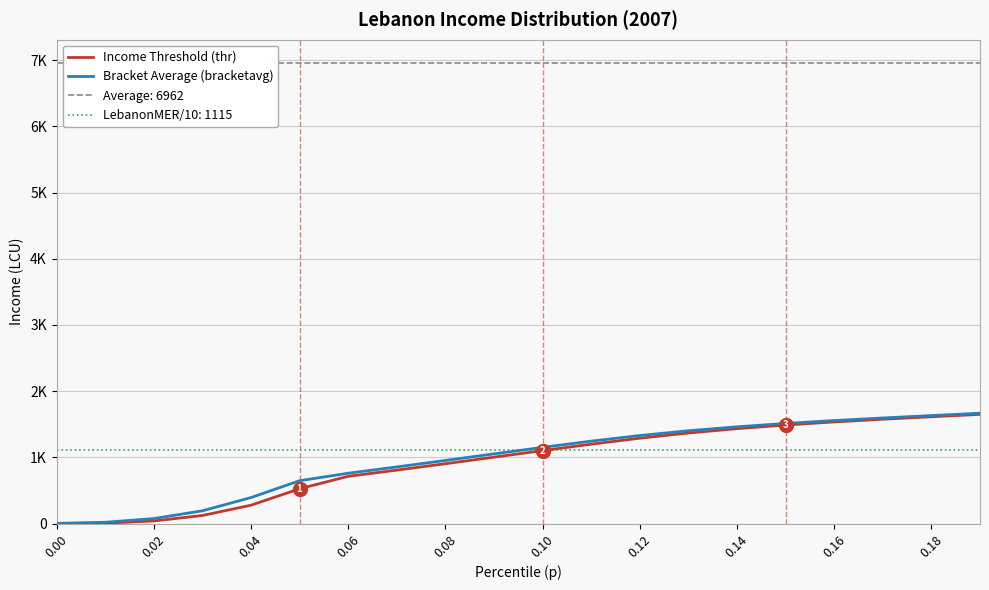

Reading right to left, extract all data points from this chart.

Income Threshold (thr): 1649.3	1613.6	1576.3	1535.4	1488.6	1433.6	1368.0	1289.5	1199.1	1102.1	1002.8	903.9	807.3	713.7	525.3	277.0	121.8	38.8	6.3	1.2
Bracket Average (bracketavg): 1667.2	1631.5	1595.1	1556.2	1512.6	1461.9	1401.8	1329.9	1245.0	1151.0	1052.5	953.2	855.4	760.2	647.2	392.6	192.5	75.1	19.3	2.5